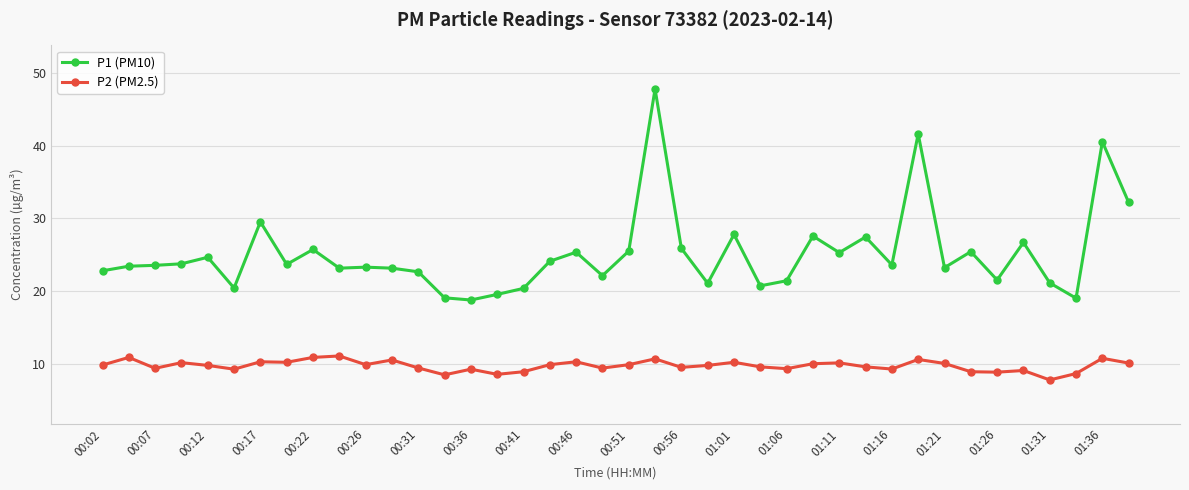

True or false: P2 (PM2.5) and P1 (PM10) intersect in this chart.

False